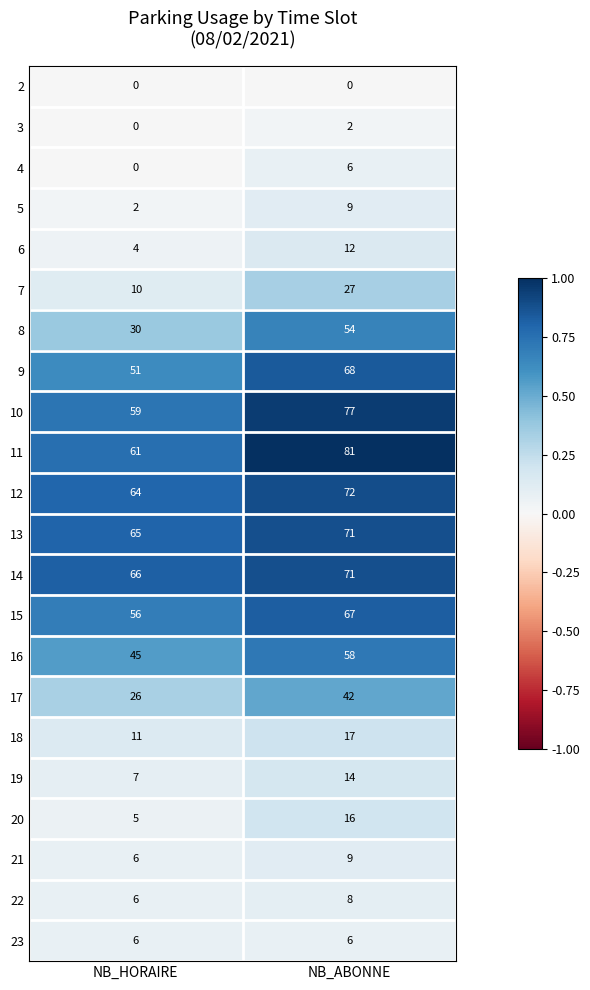

What is the sum of the 21 values at NB_HORAIRE and NB_ABONNE?

15